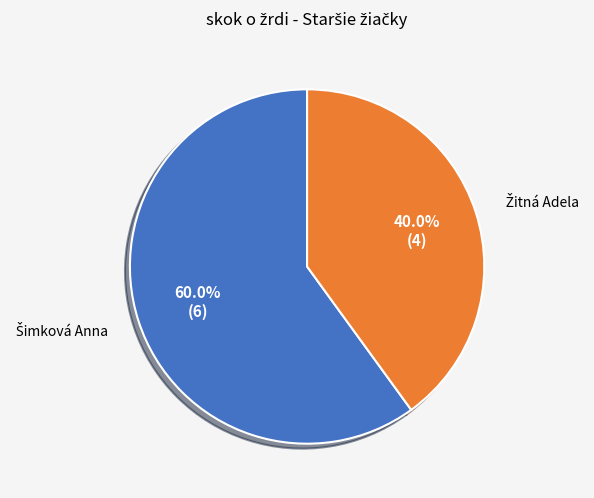

Which category accounts for the majority?

Šimková Anna